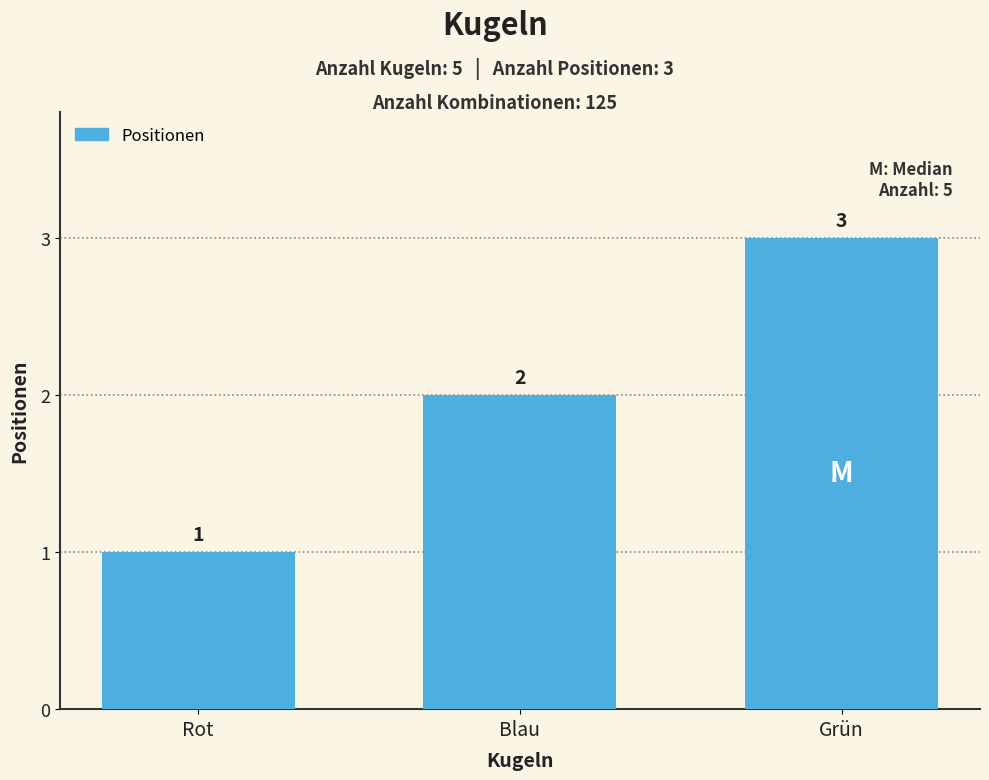

How many values are between 1 and 3?

3